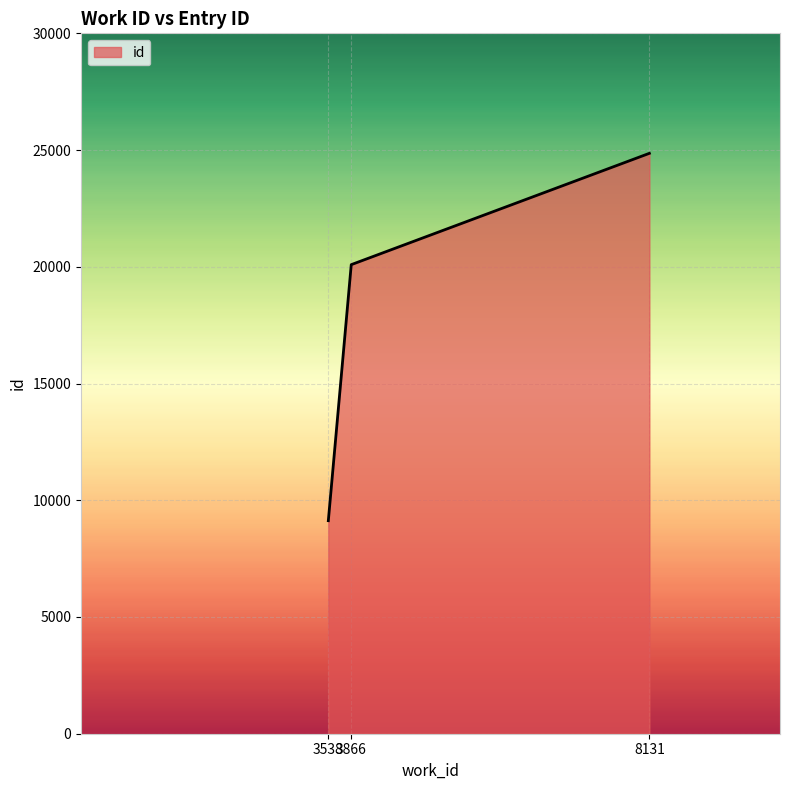

What value does the data have at 3538?

9125